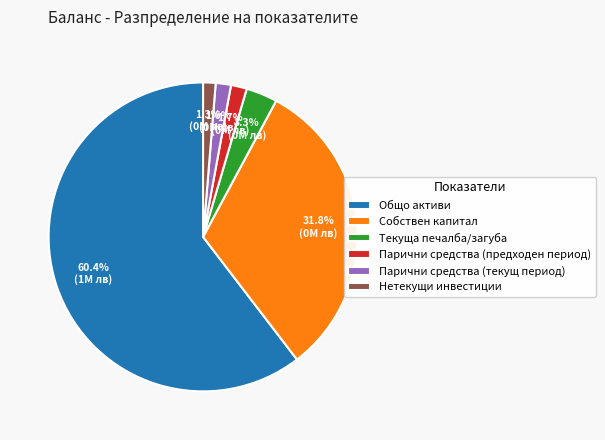

What is the largest slice in the pie chart?

Общо активи